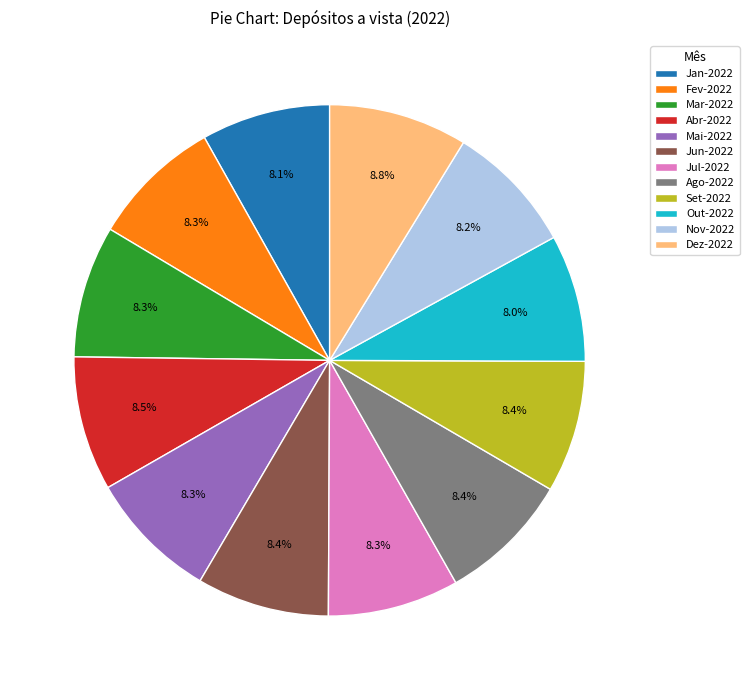

How many segments does this pie chart have?

12